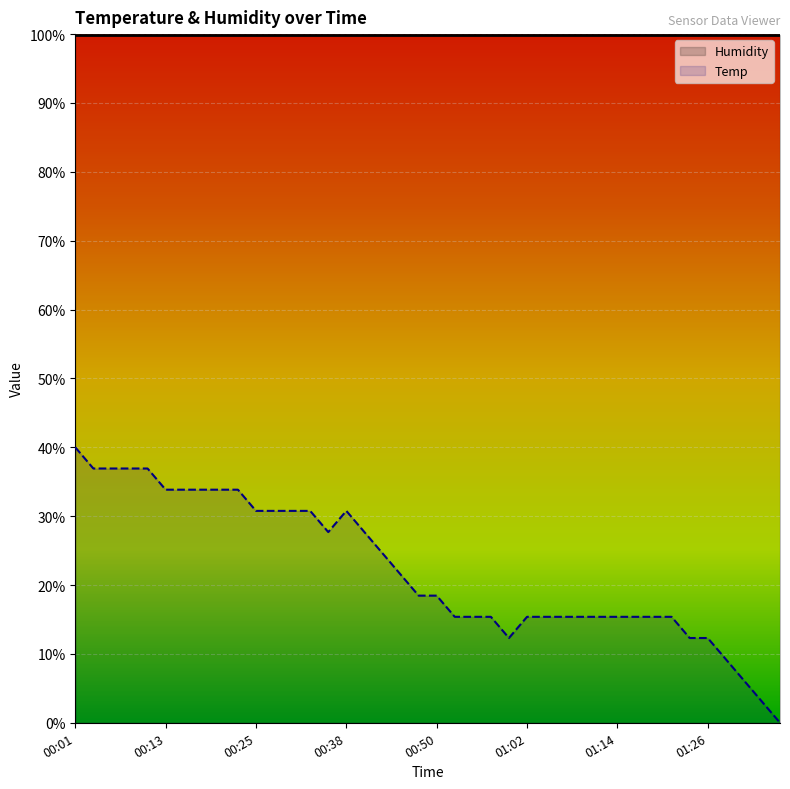

The value of Humidity at 00:25 is 99.9. True or false?

True